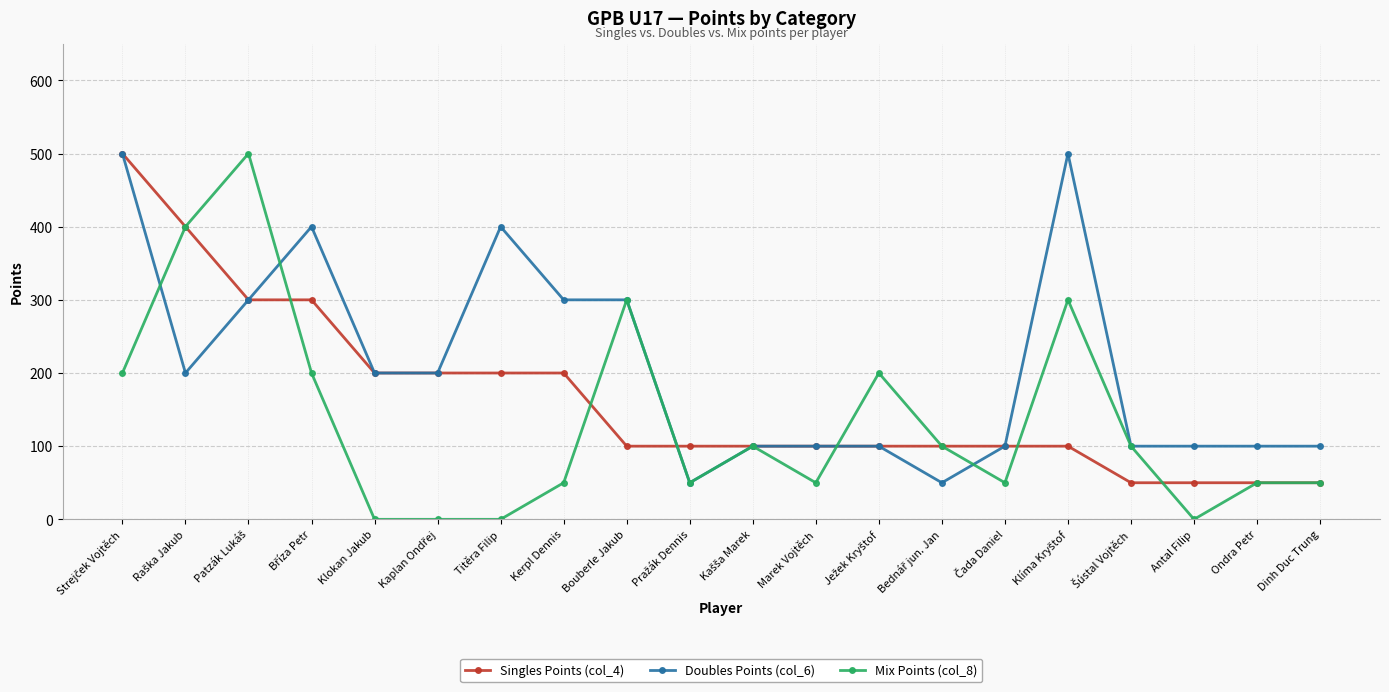

Which series has the largest total across all categories?

Doubles Points (col_6)